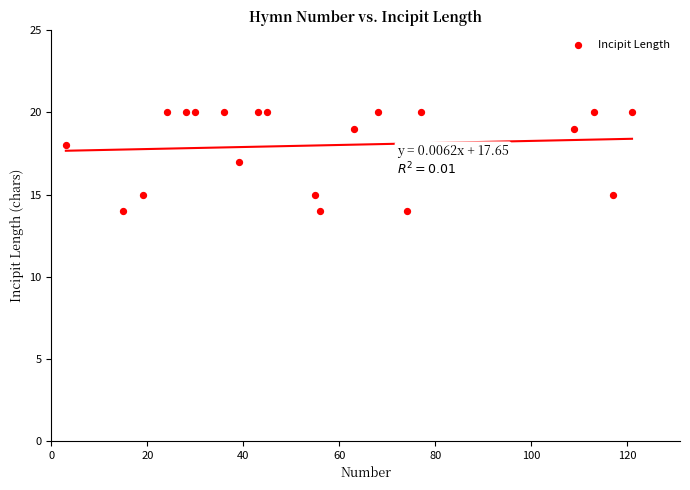

What is the range of Y values (max minus min)?

6